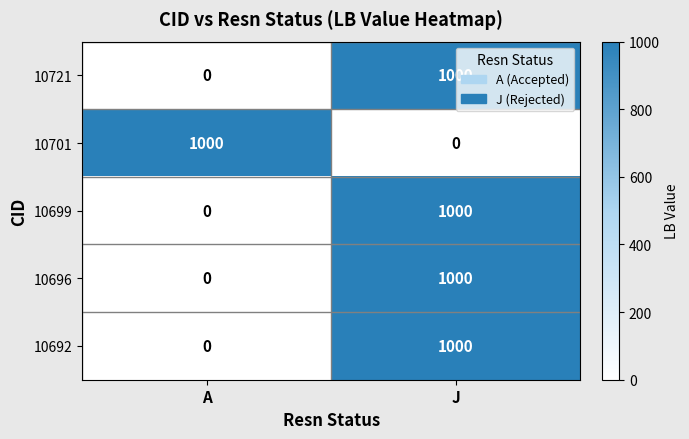

What is the difference between the highest and lowest values at J?

1000